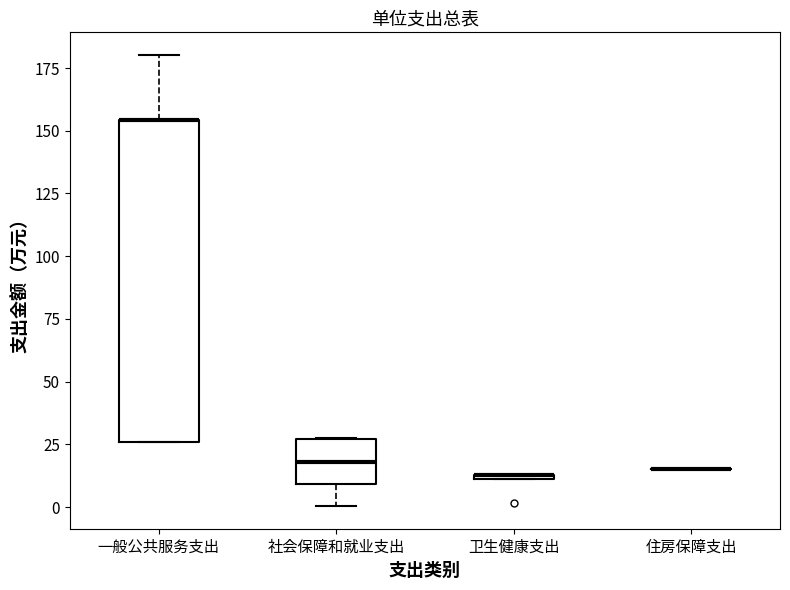

Which box is the tallest, from its lower edge to its upper edge?

一般公共服务支出